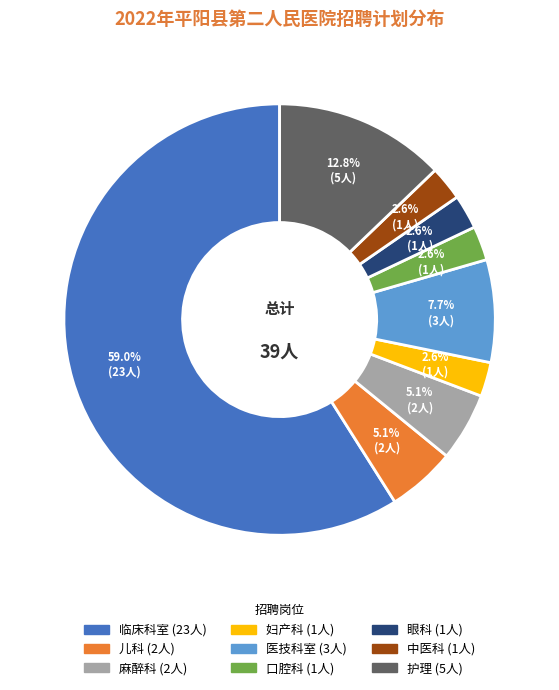

Which category has the biggest portion of the pie?

临床科室